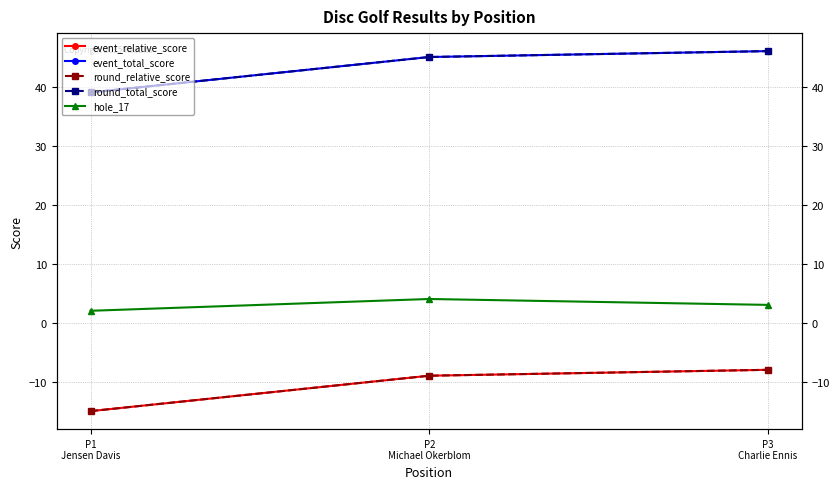

Reading left to right, transcribe all the data shown in this chart.

event_relative_score: P1
Jensen Davis=-15	P2
Michael Okerblom=-9	P3
Charlie Ennis=-8
event_total_score: P1
Jensen Davis=39	P2
Michael Okerblom=45	P3
Charlie Ennis=46
round_relative_score: P1
Jensen Davis=-15	P2
Michael Okerblom=-9	P3
Charlie Ennis=-8
round_total_score: P1
Jensen Davis=39	P2
Michael Okerblom=45	P3
Charlie Ennis=46
hole_17: P1
Jensen Davis=2	P2
Michael Okerblom=4	P3
Charlie Ennis=3